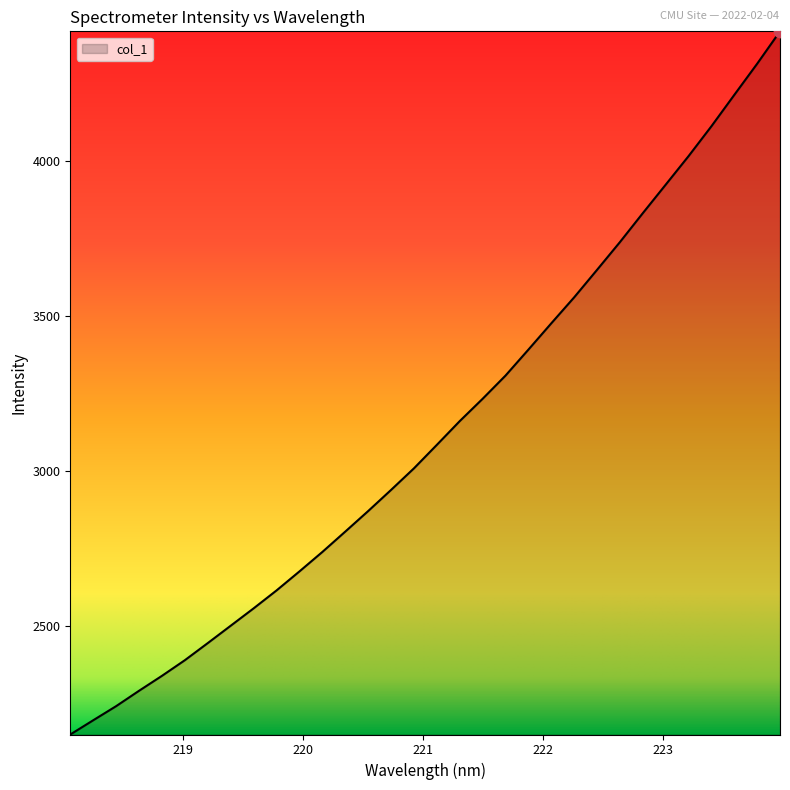

What is the difference between the maximum and minimum values?

2270.4